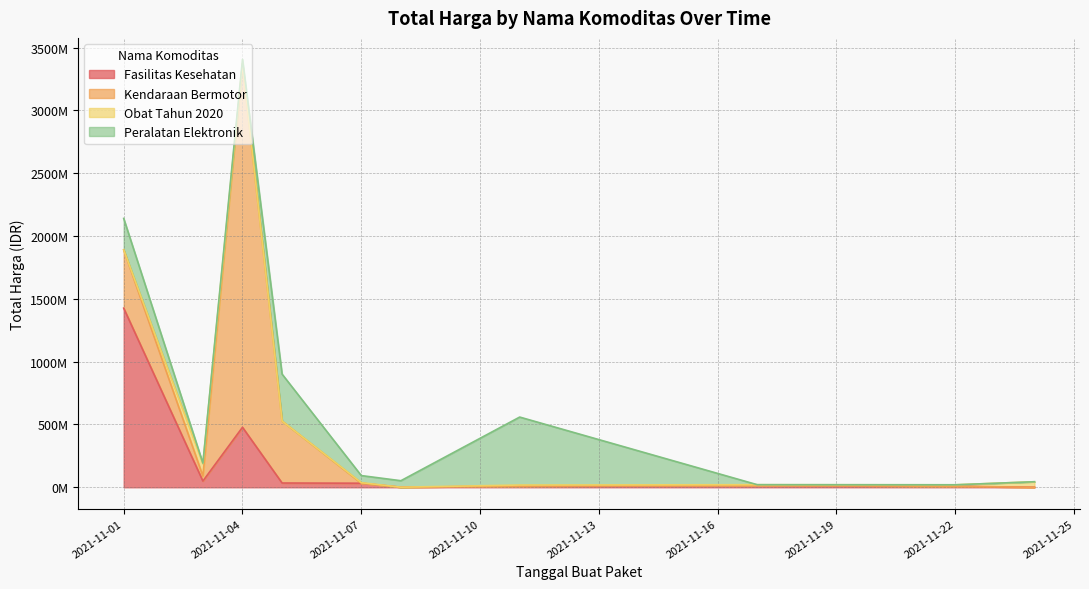

True or false: Obat Tahun 2020 and Fasilitas Kesehatan cross at least once.

True